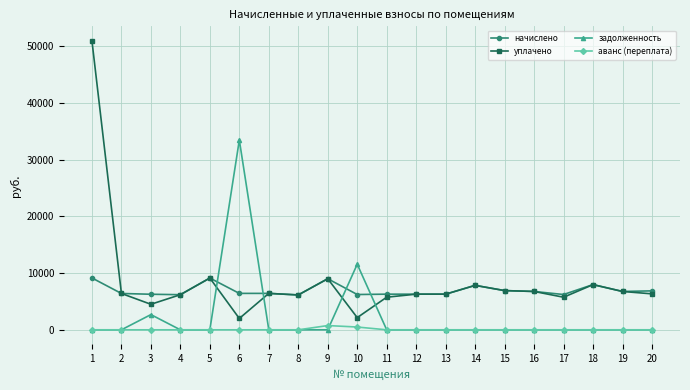

What is the maximum value shown in the chart?

50932.3